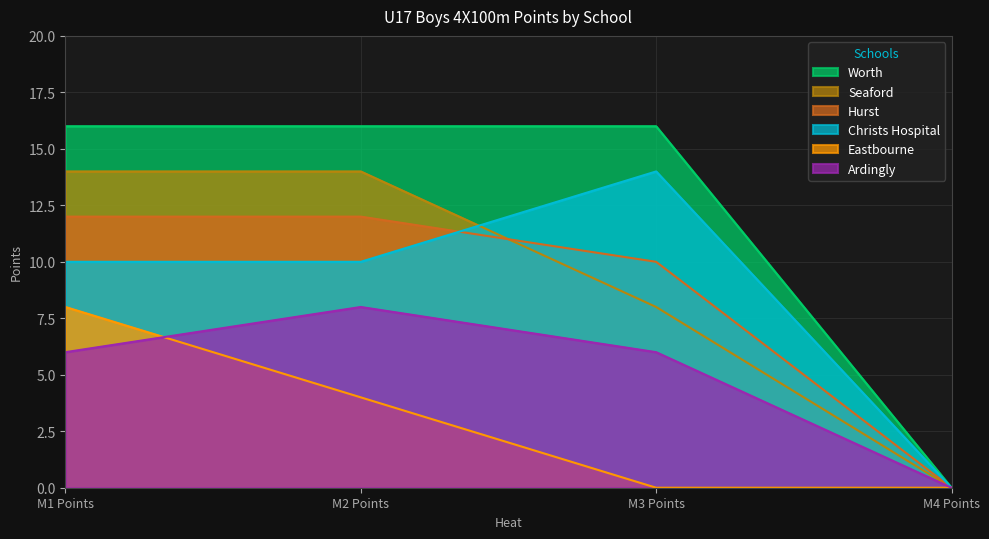

What is the greatest value displayed?

16